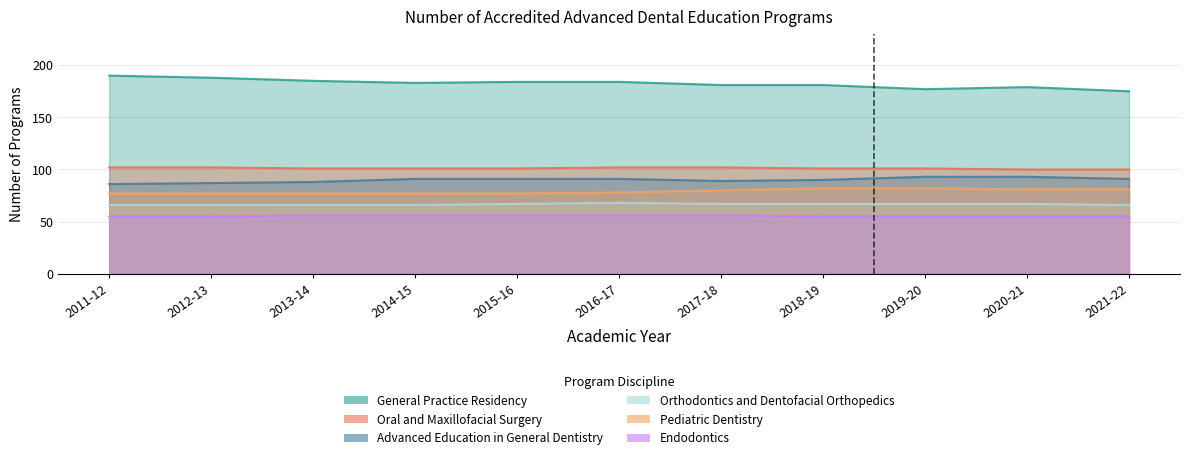

Count the number of categories in the chart.

11